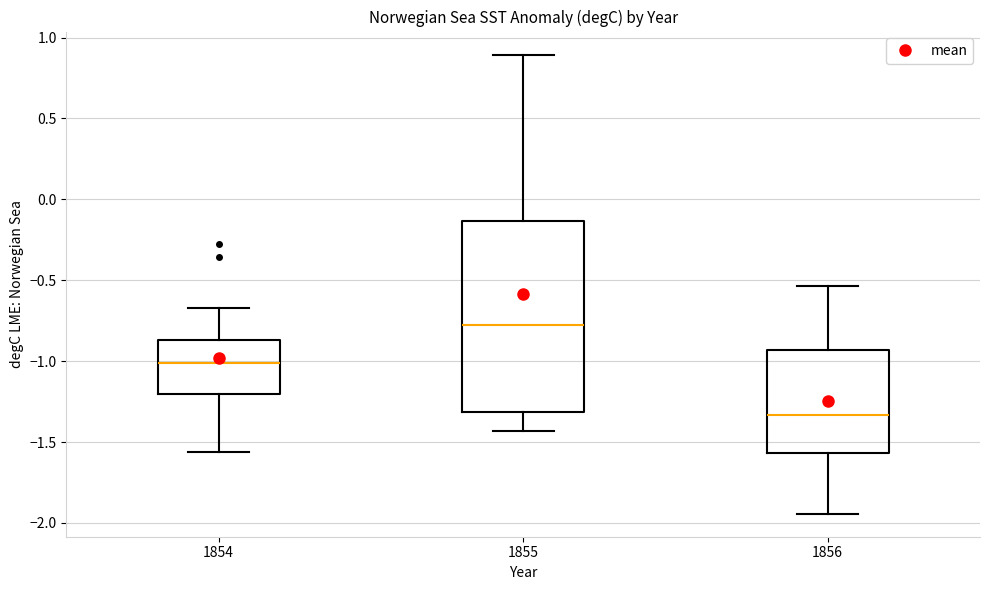

Where is the lower edge of the box at x = 1855 on the y-axis? The values are not printed on the chart, so give them approximately, as read against the axis.

-1.30